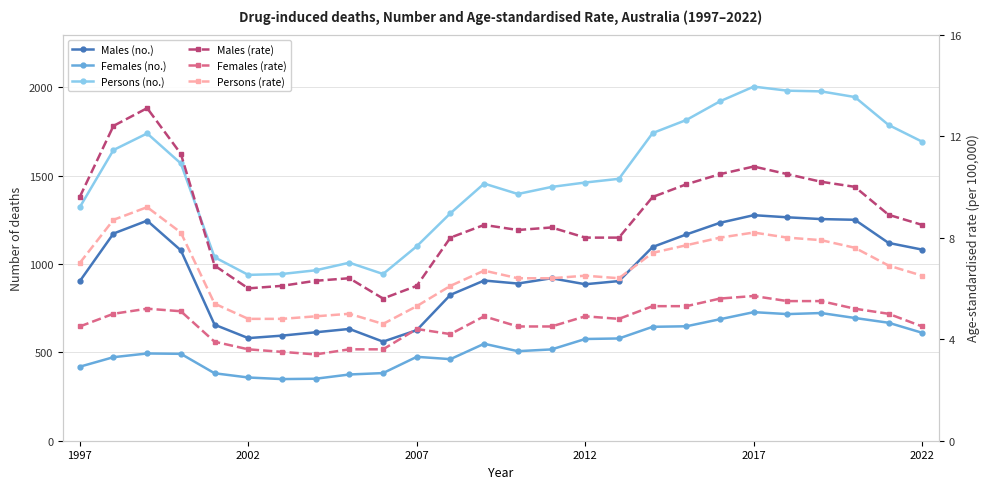

True or false: Persons (rate) has more than 2 interior local peaks.

True